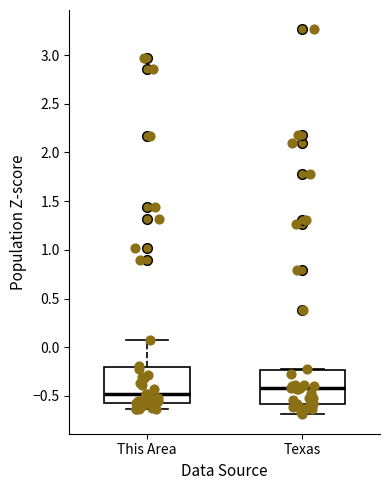

Where does the upper whisker of the box for This Area end on the y-axis? The values are not printed on the chart, so give them approximately, as read against the axis.

0.05